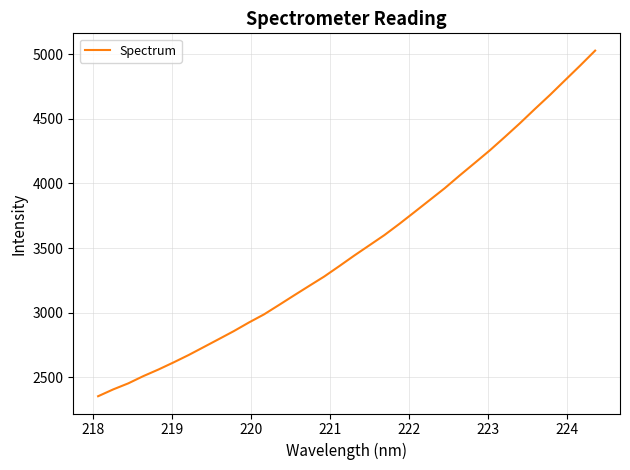

What is the maximum value shown in the chart?

5027.0